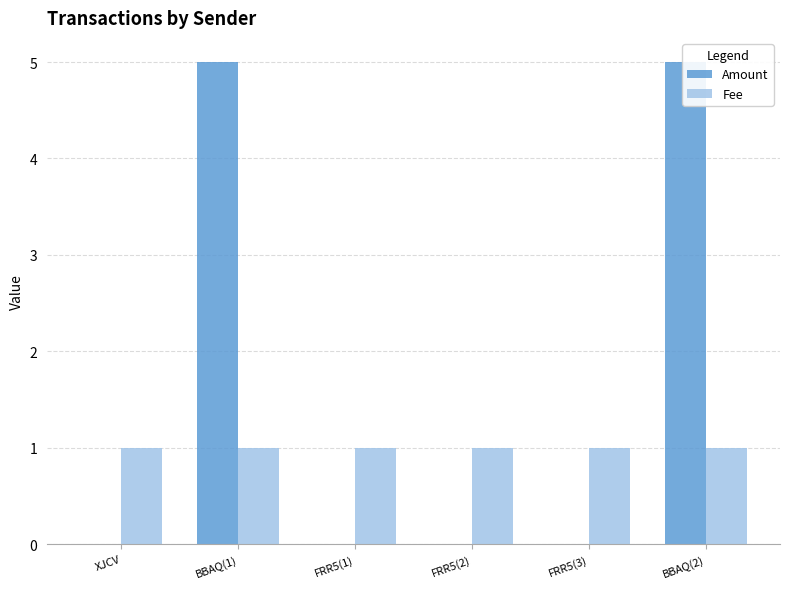

Is the value of Fee at FRR5(2) greater than the value of Amount at BBAQ(2)?

No